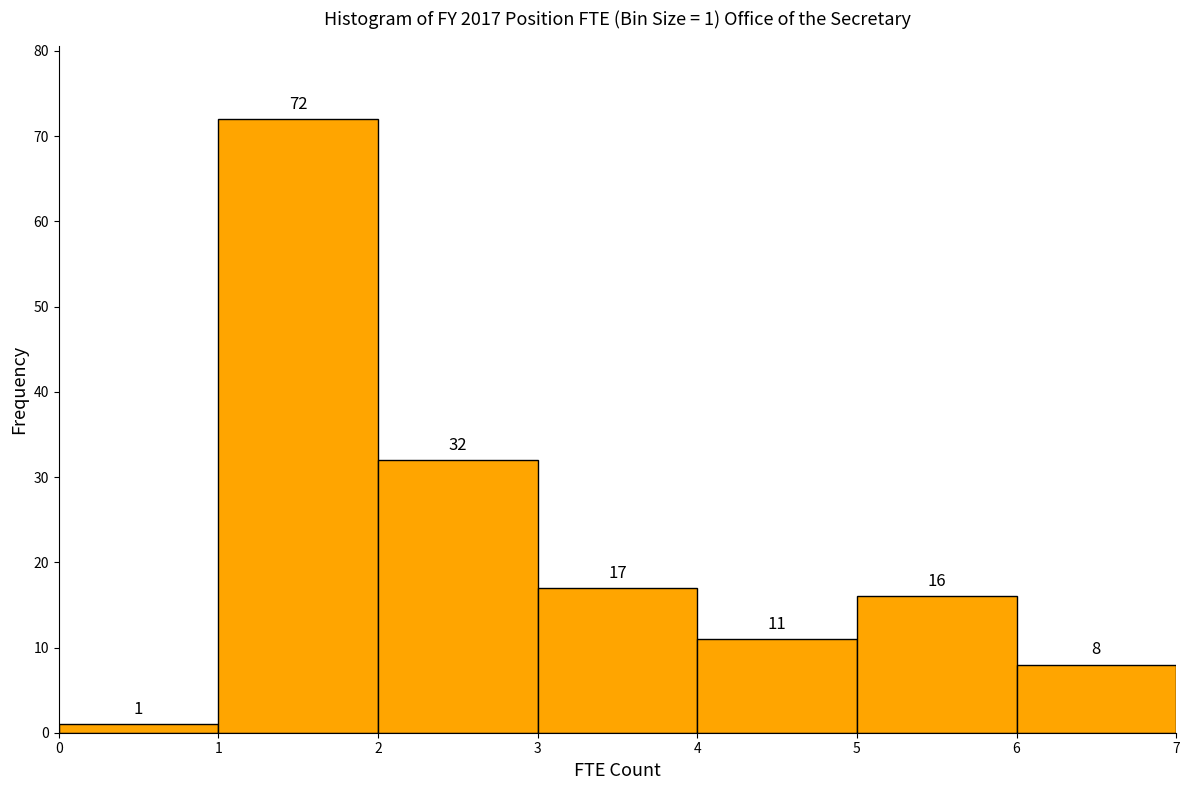

Over which range of the x-axis is the bar tallest?

1 to 2